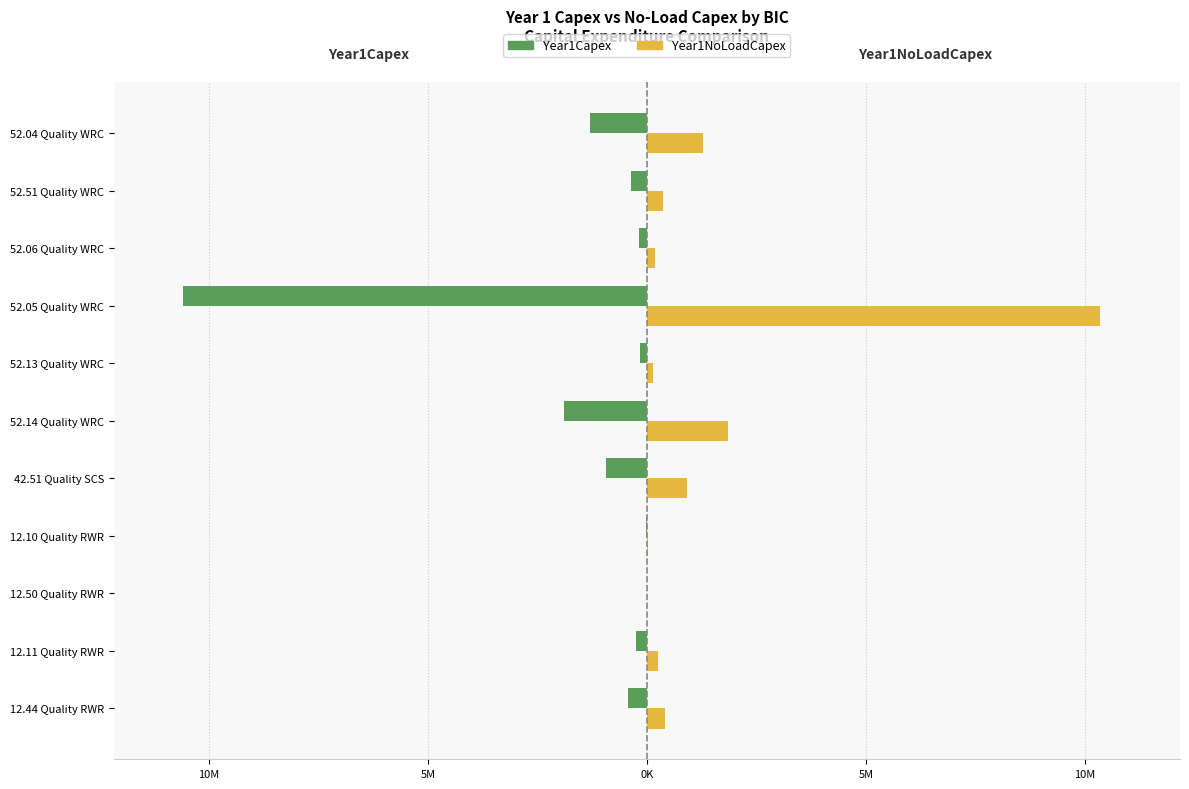

What are all the series names shown in the legend?

Year1Capex, Year1NoLoadCapex